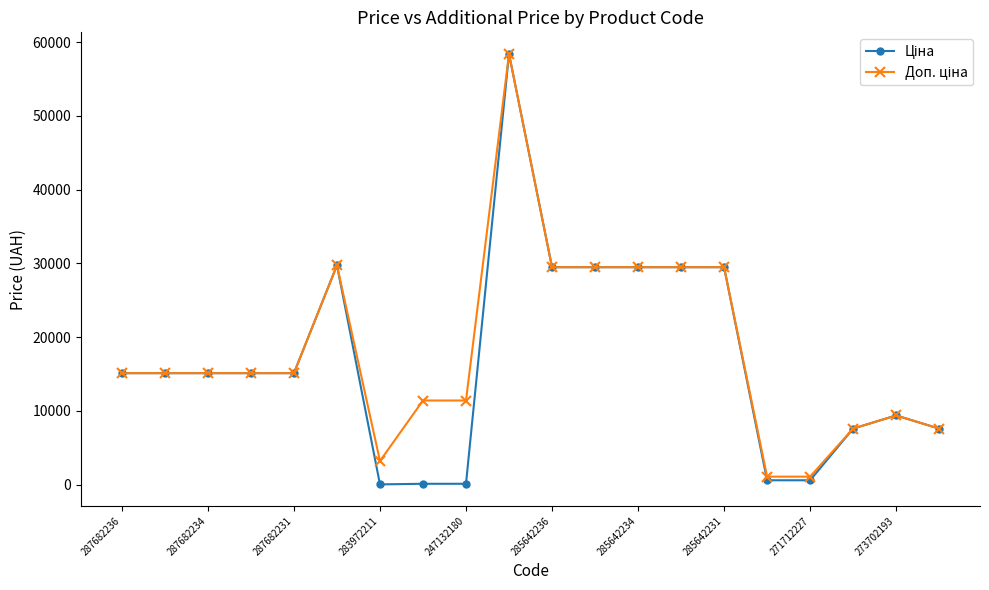

At how many categories does at least one series exceed 21662?

7